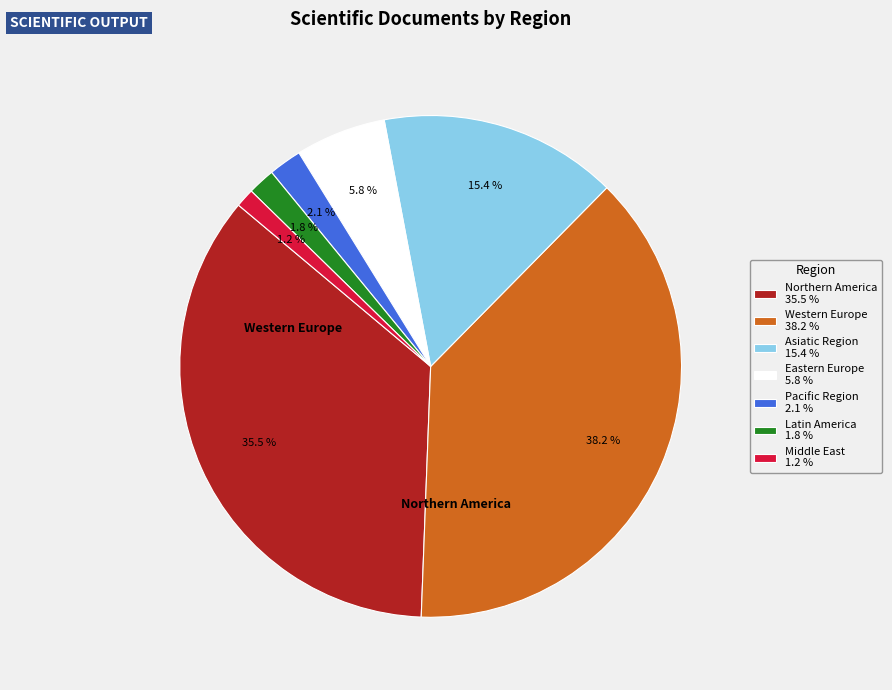

Is Pacific Region 2.1 % the majority of the pie?

No